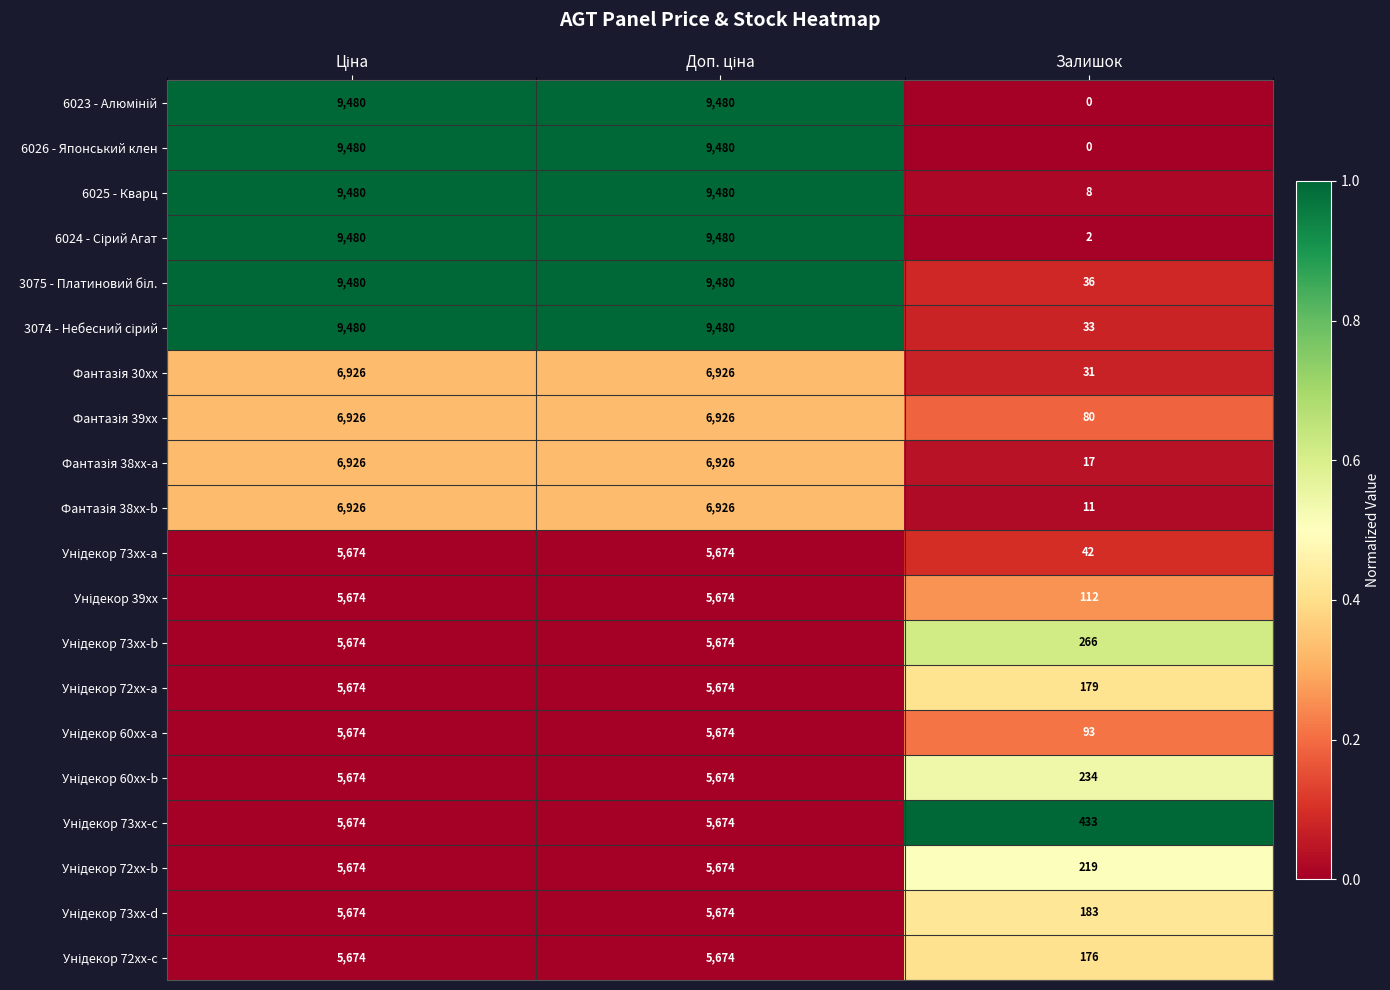

What is the maximum value shown in the chart?

9480